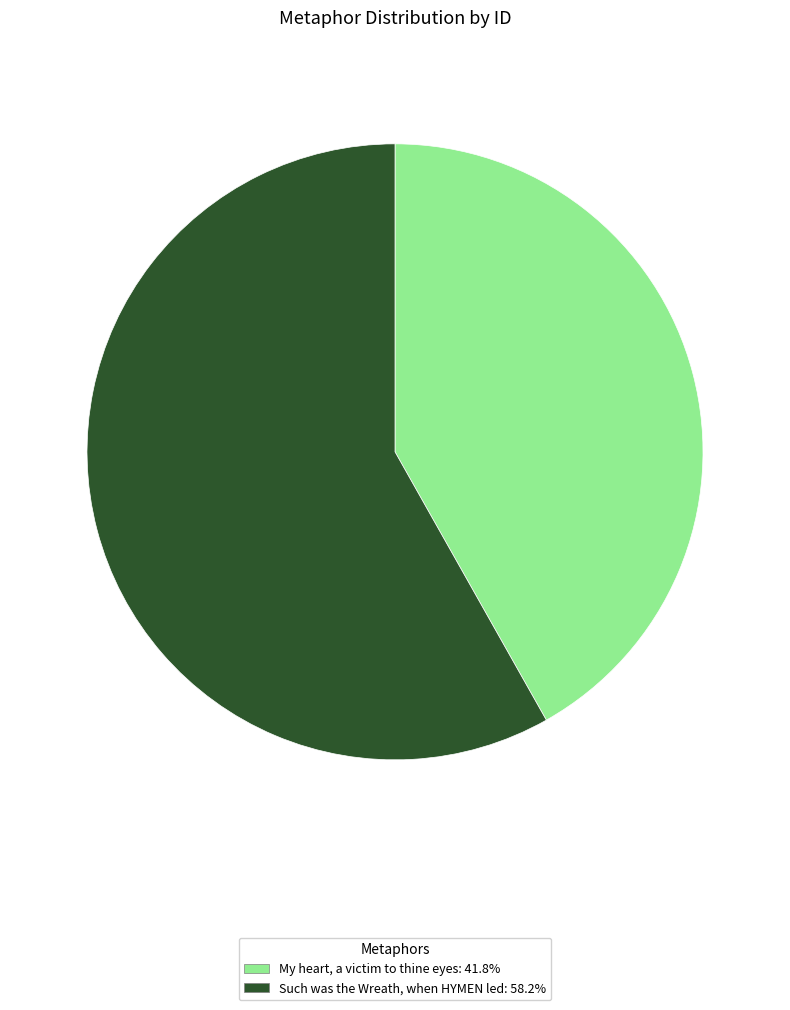

True or false: Such was the Wreath, when HYMEN led accounts for 72% of the total.

False